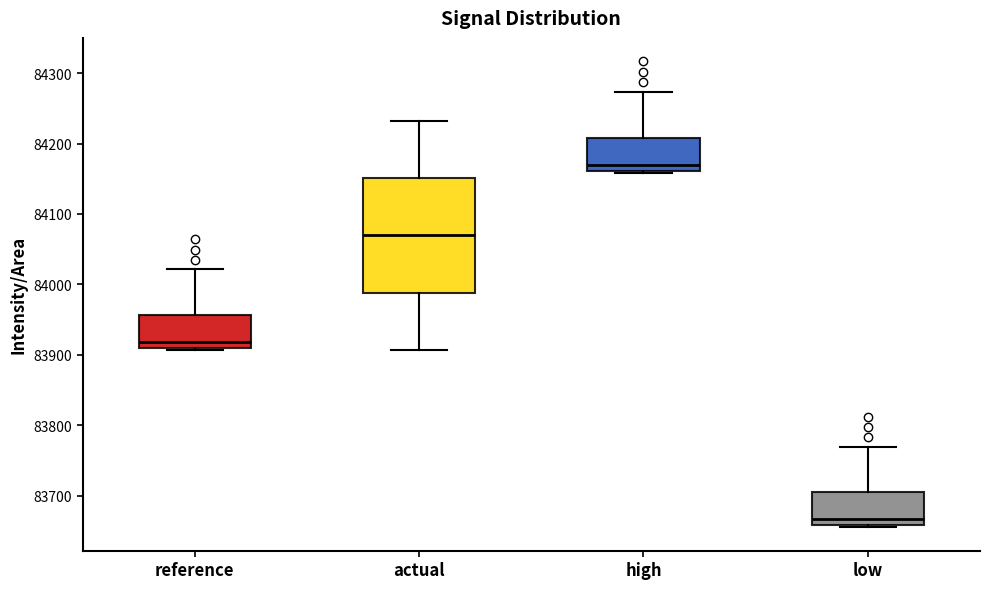

Reading left to right, read every box against the y-axis: the position of its median line, the range the box covers, and the ends of its whiskers. The values are not printed on the chart, so give them approximately, as read against the axis.

reference: median 83920, box 83910 to 83960, whiskers 83910 to 84020
actual: median 84070, box 83990 to 84150, whiskers 83910 to 84230
high: median 84170, box 84160 to 84210, whiskers 84160 to 84270
low: median 83670, box 83660 to 83700, whiskers 83660 to 83770